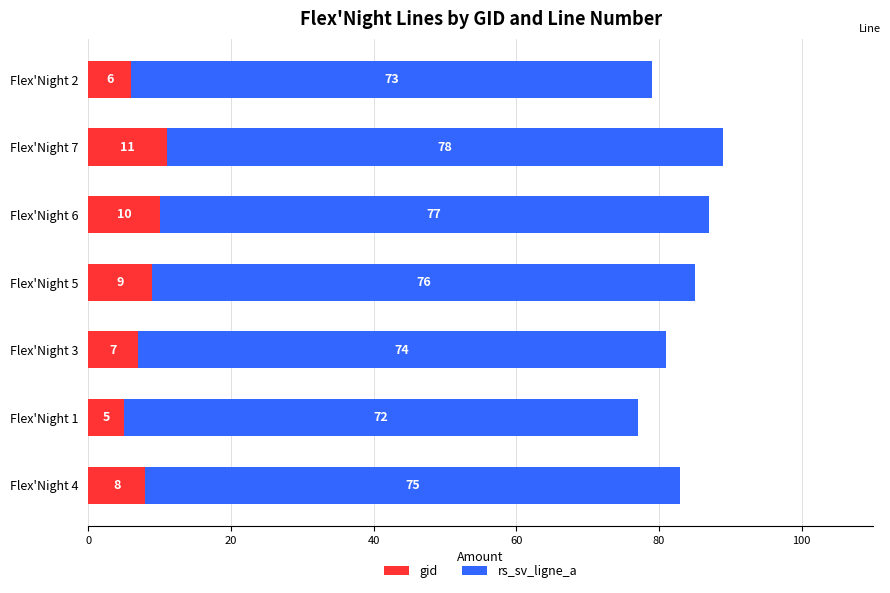

What are all the series names shown in the legend?

gid, rs_sv_ligne_a